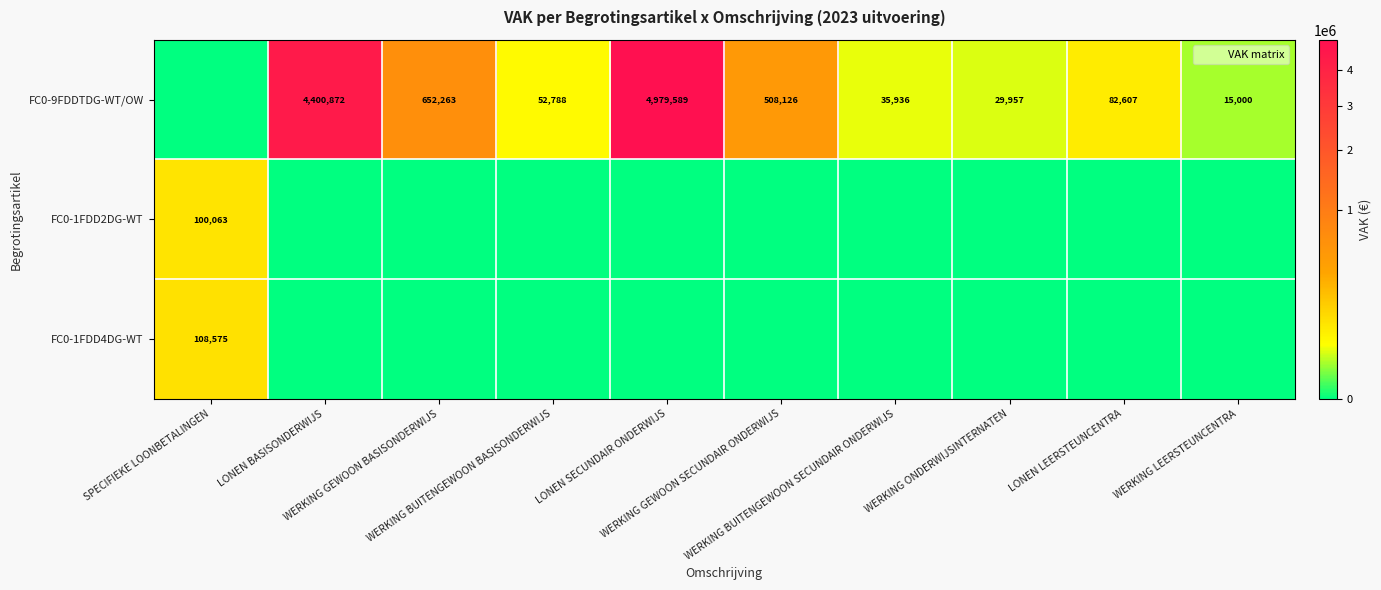

What is the sum of all FC0-1FDD4DG-WT values?

108575